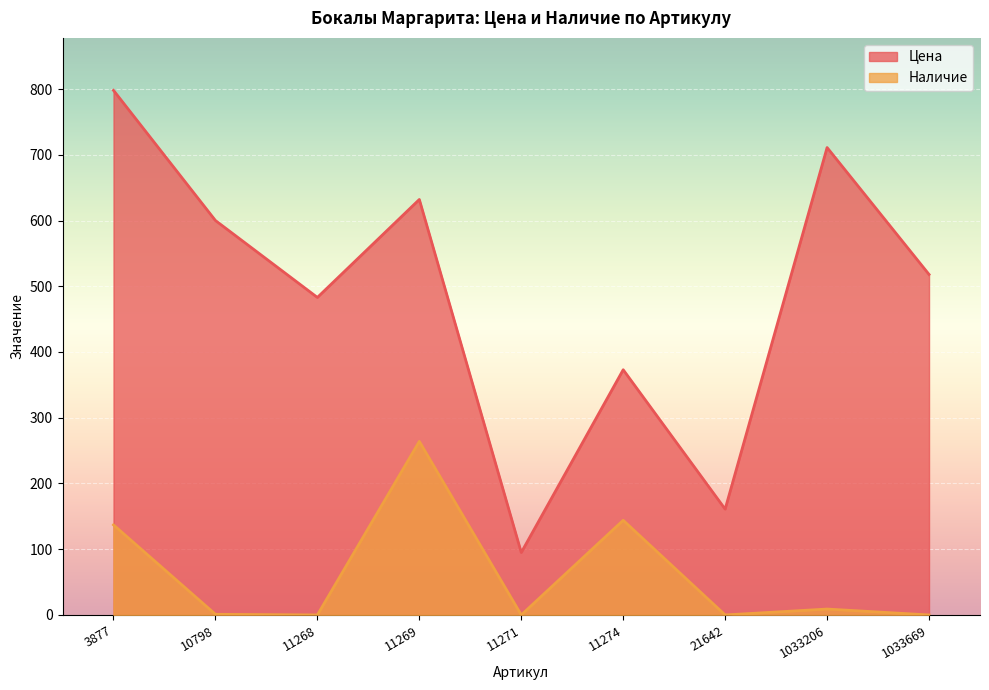

What is the average value of the Цена series?

486